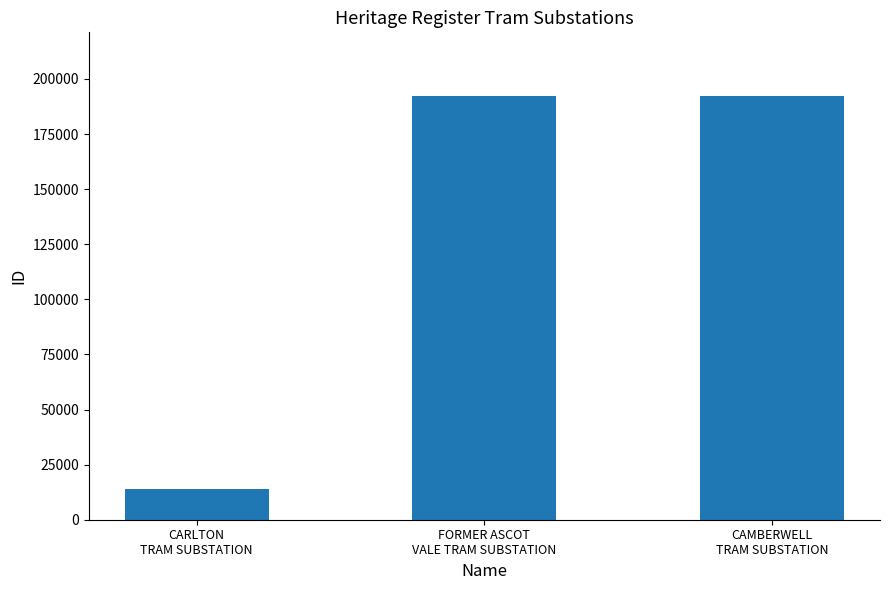

How many bars are there in total?

3